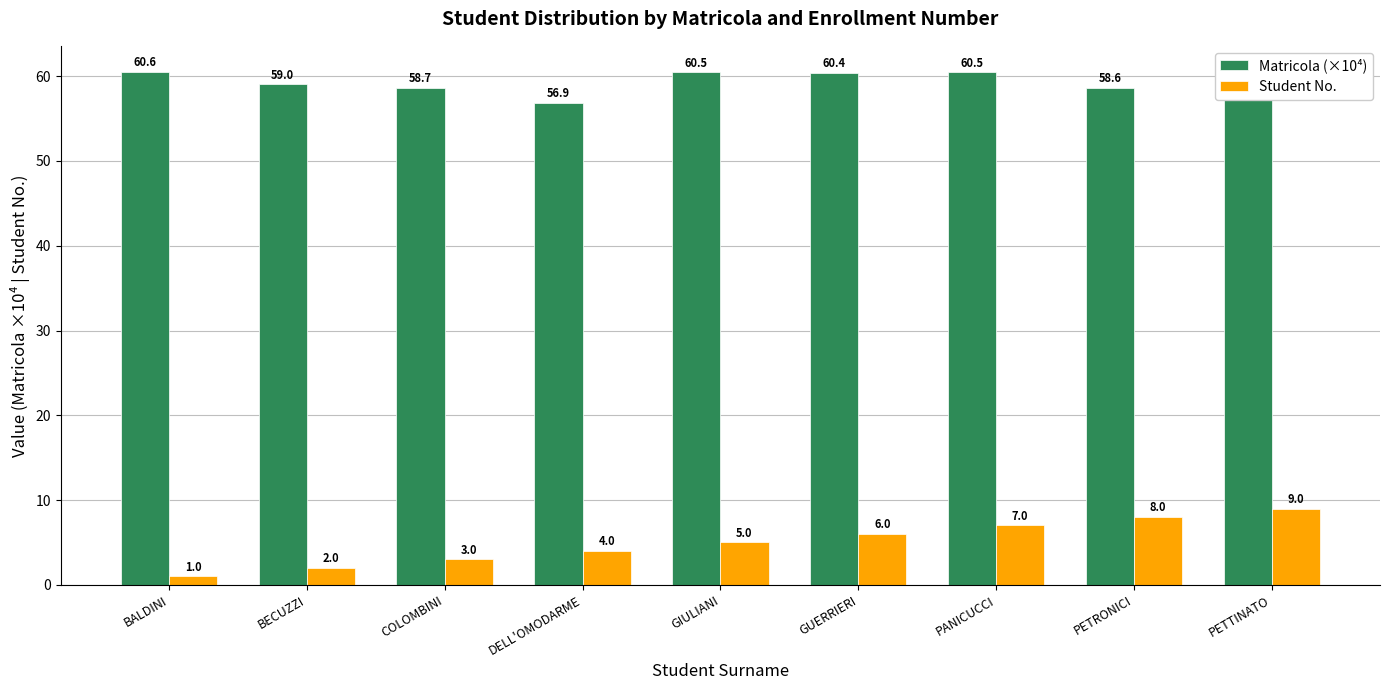

True or false: Matricola (×10⁴) has a value of 60.4 at GUERRIERI.

True